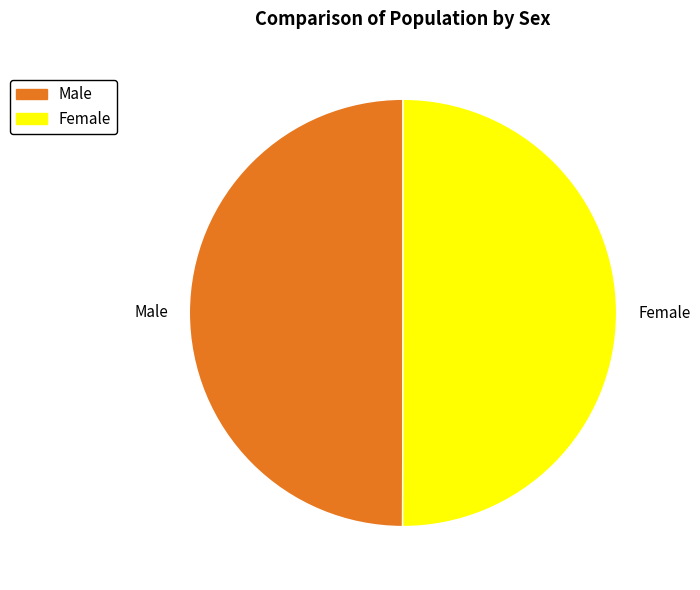

Combined, do Male and Female account for over 50%?

Yes